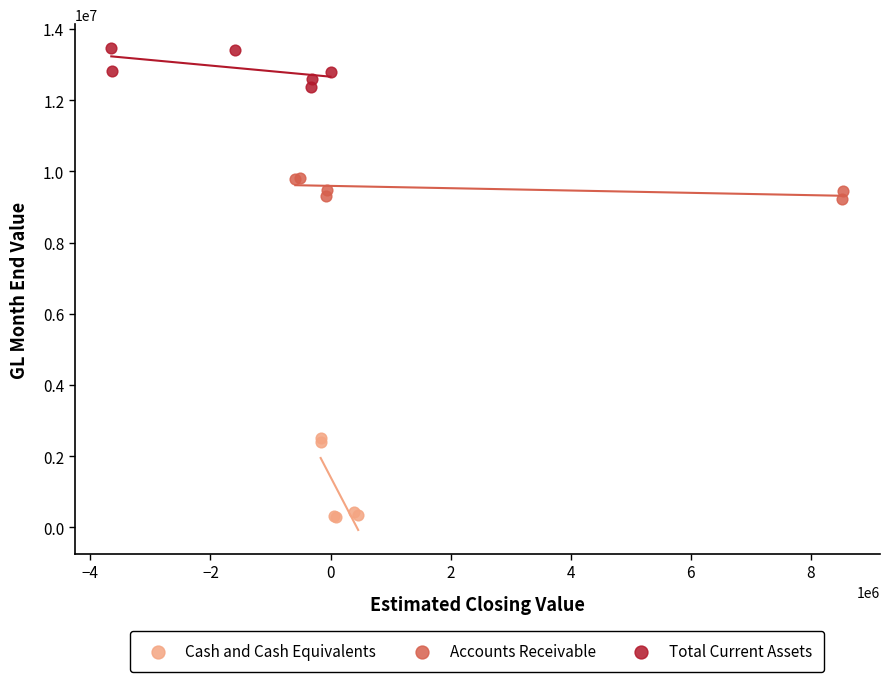

Which series has the widest spread of Y values?

Cash and Cash Equivalents